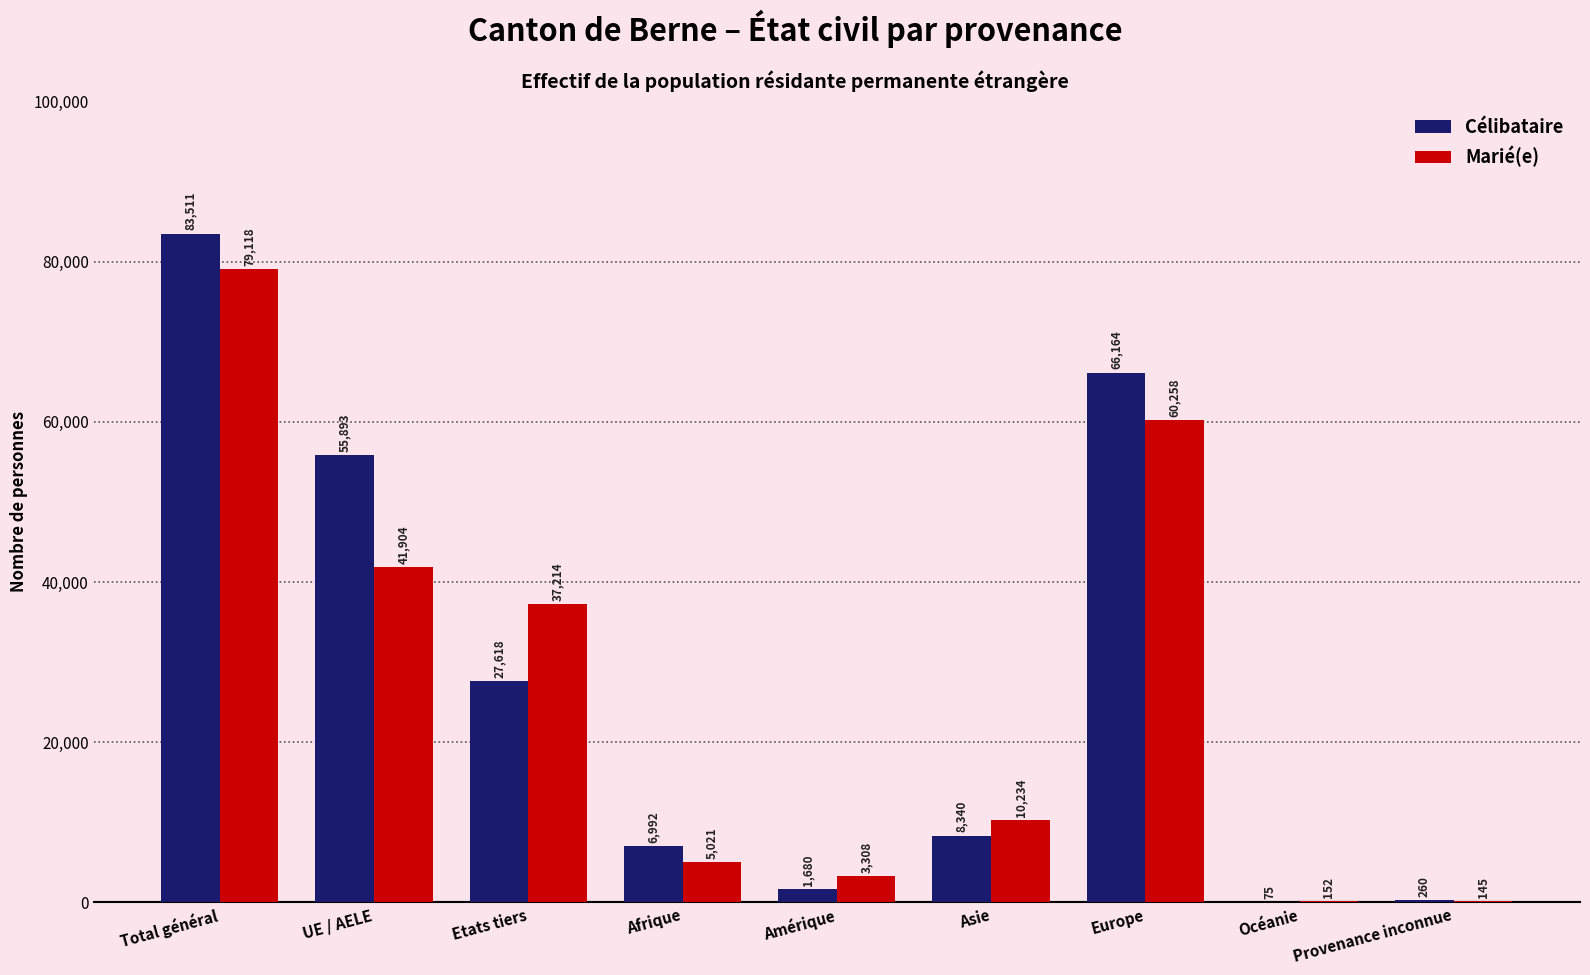

What is the sum of all Marié(e) values?

237354